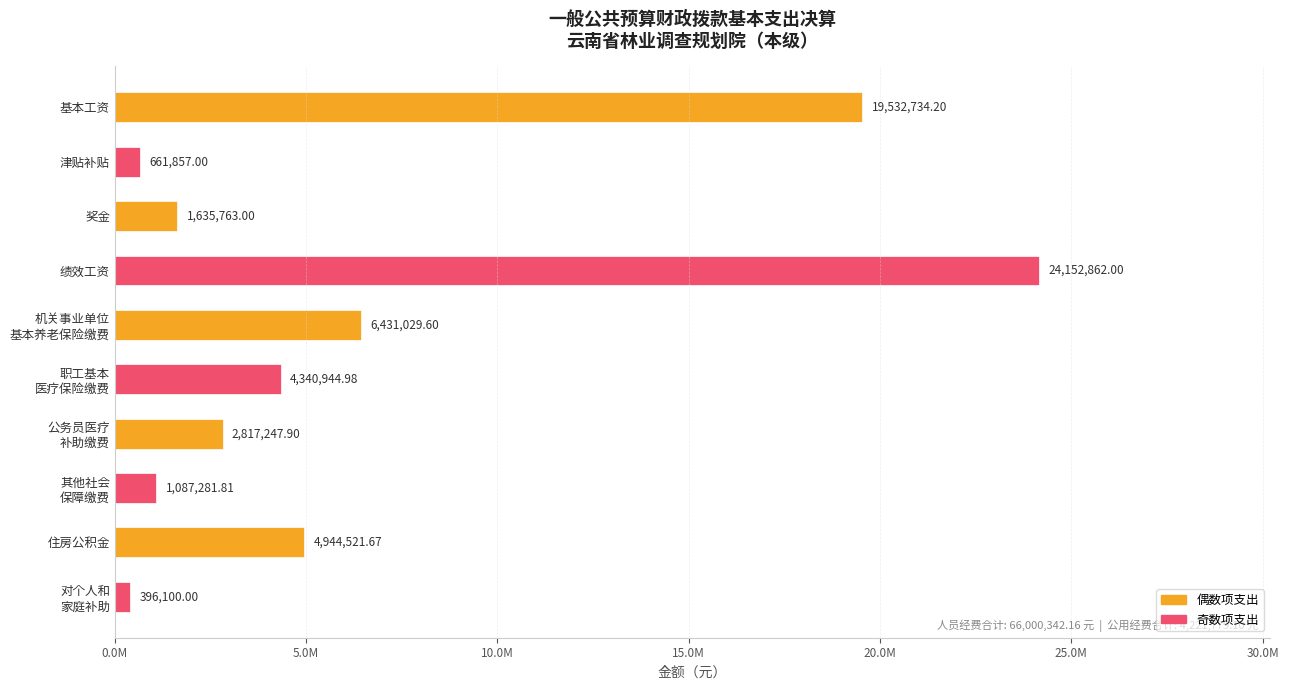

Are the bars horizontal?

Yes